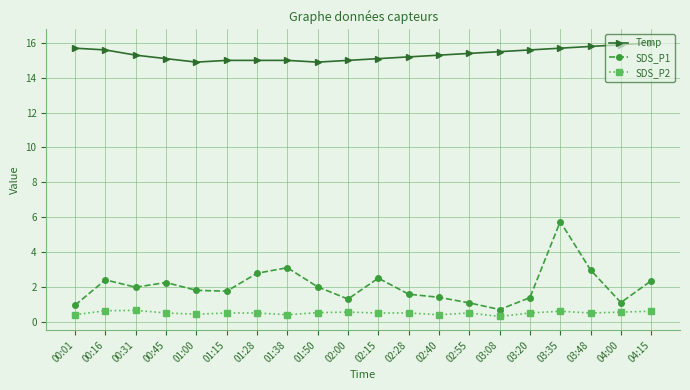

At how many categories does at least one series exceed 11?

20